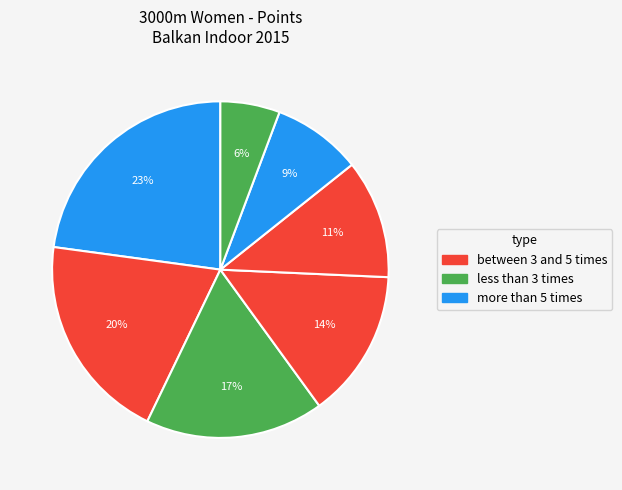

How many segments does this pie chart have?

7